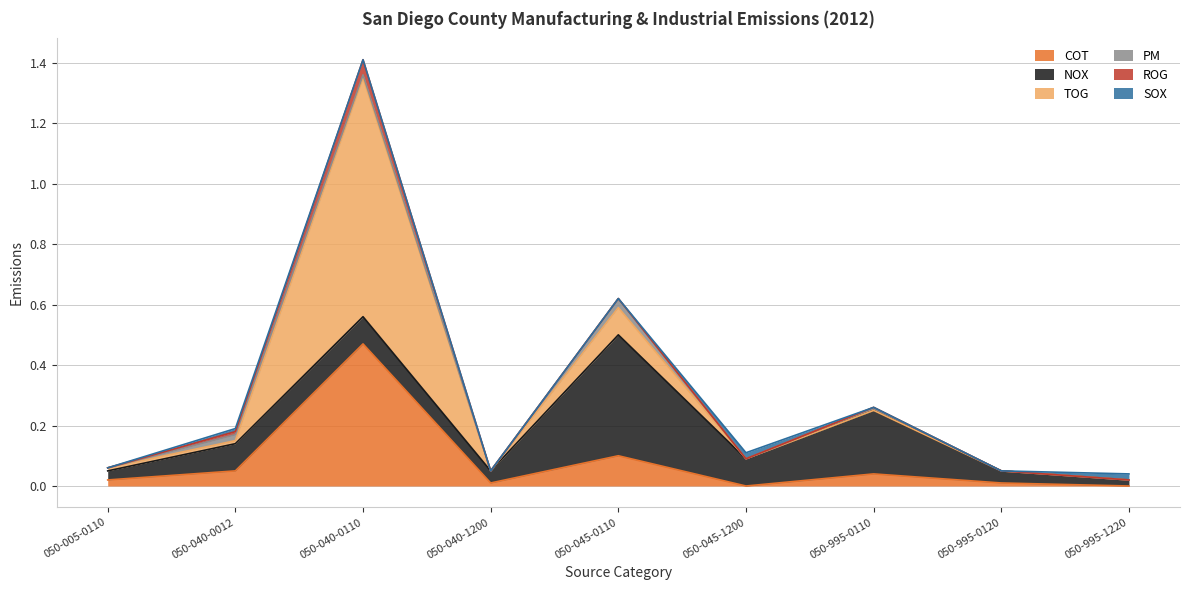

Is the value of NOX at 050-045-0110 greater than the value of PM at 050-045-0110?

Yes